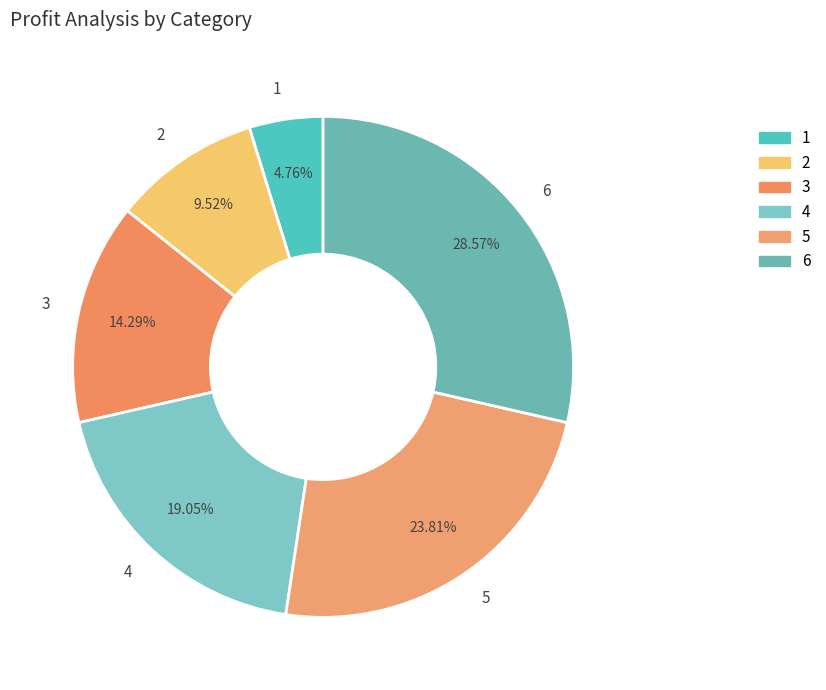

Combined, do 1 and 6 account for over 50%?

No